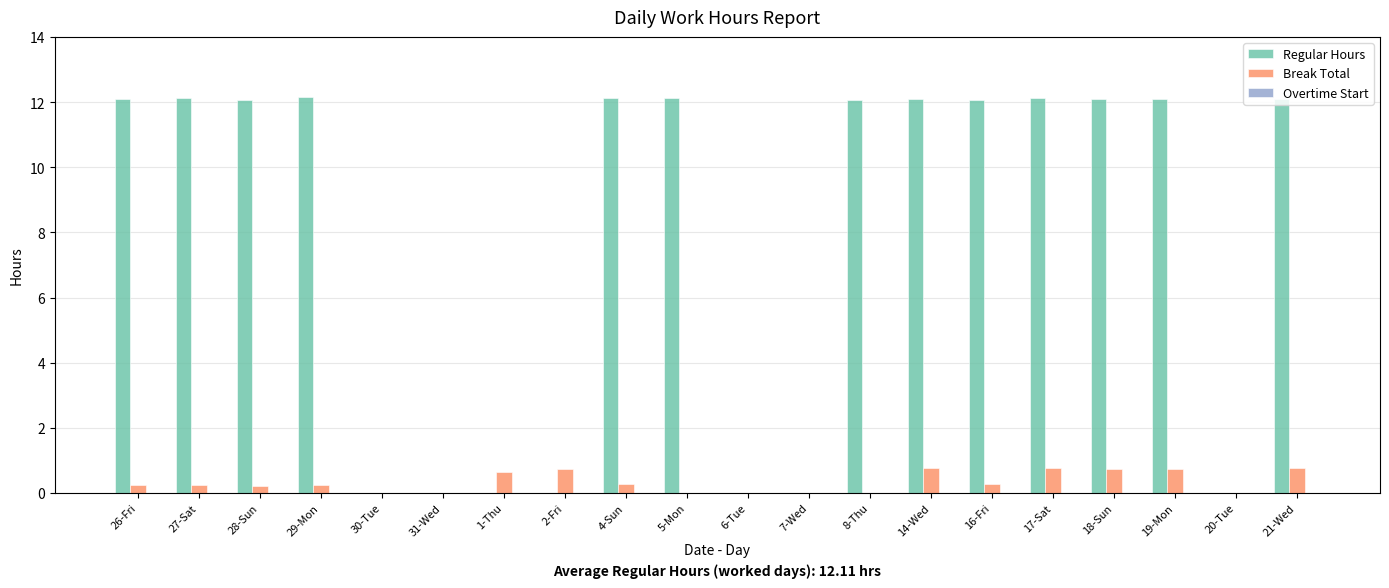

What is the maximum value shown in the chart?

12.2